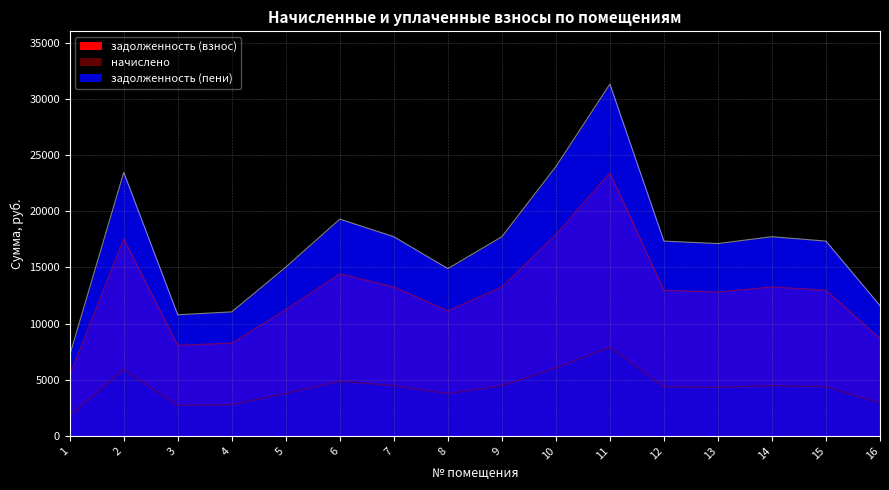

Reading left to right, what are all the values shown in this chart?

задолженность (взнос): 1=5376.0	2=17548.8	3=8064.0	4=8257.8	5=11237.8	6=14432.6	7=13261.4	8=11136.0	9=13261.4	10=17932.8	11=23420.2	12=12967.8	13=12806.4	14=13261.4	15=12967.8	16=8674.6
начислено: 1=1814.4	2=5922.7	3=2721.6	4=2787.0	5=3792.7	6=4871.0	7=4475.8	8=3758.4	9=4475.8	10=6052.3	11=7904.3	12=4376.6	13=4322.2	14=4475.8	15=4376.6	16=2927.6
задолженность (пени): 1=7190.4	2=23471.5	3=10785.6	4=11044.8	5=15030.5	6=19303.7	7=17737.2	8=14894.4	9=17737.2	10=23985.1	11=31324.4	12=17344.4	13=17128.6	14=17737.2	15=17344.4	16=11602.2